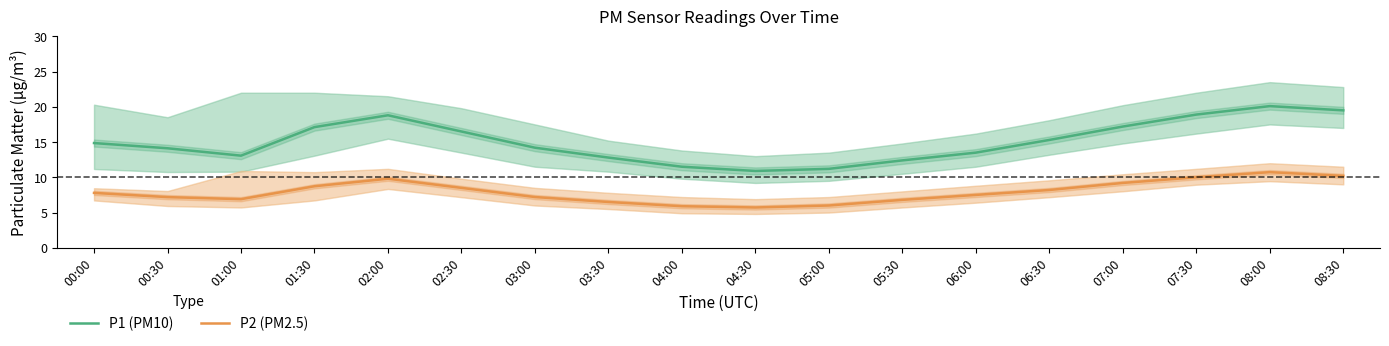

Reading left to right, transcribe all the data shown in this chart.

P1 (PM10): 00:00=14.9	00:30=14.1	01:00=13.1	01:30=17.1	02:00=18.8	02:30=16.5	03:00=14.2	03:30=12.8	04:00=11.5	04:30=10.9	05:00=11.2	05:30=12.4	06:00=13.5	06:30=15.3	07:00=17.2	07:30=18.9	08:00=20.1	08:30=19.5
P2 (PM2.5): 00:00=7.8	00:30=7.2	01:00=6.9	01:30=8.7	02:00=9.8	02:30=8.5	03:00=7.2	03:30=6.5	04:00=5.9	04:30=5.7	05:00=6.0	05:30=6.8	06:00=7.5	06:30=8.2	07:00=9.2	07:30=10.0	08:00=10.7	08:30=10.2